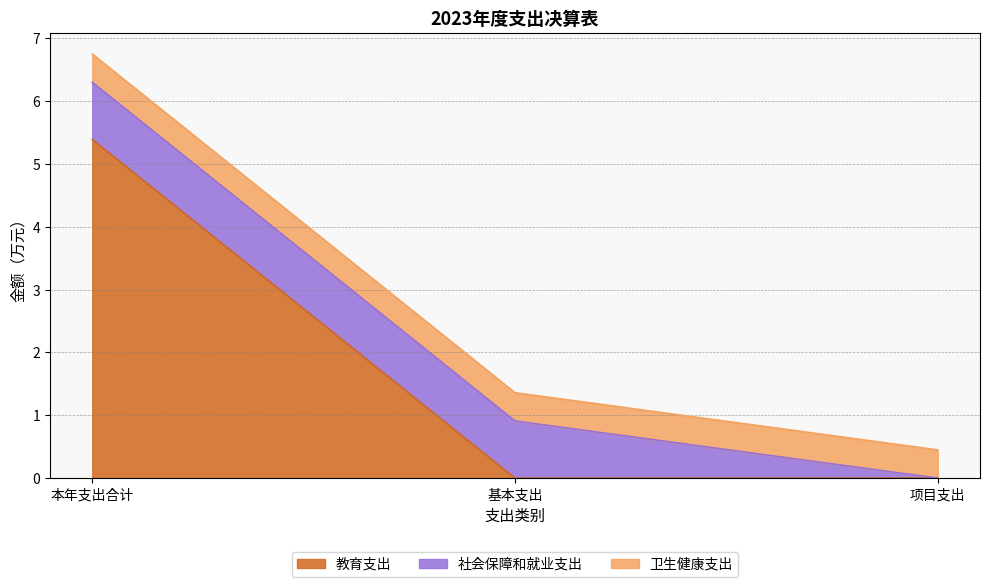

How many lines are shown in the chart?

3